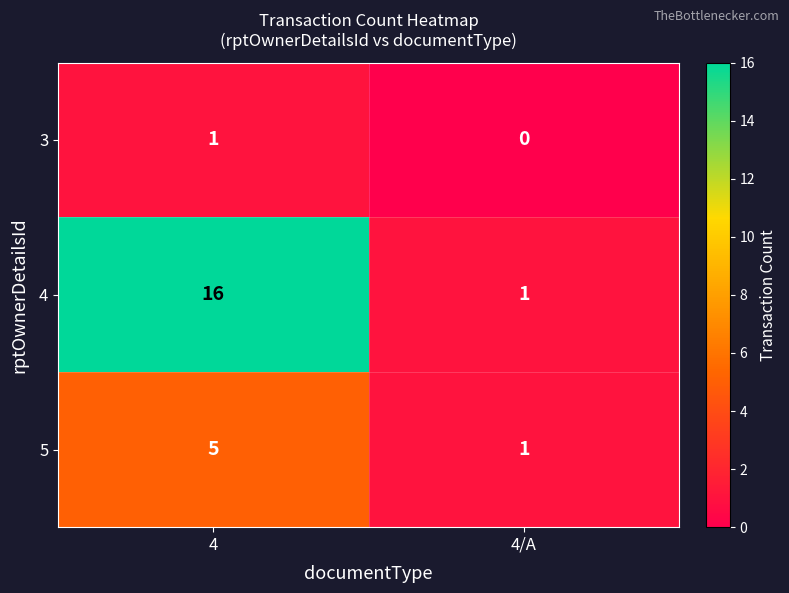

How many series are shown in this chart?

3